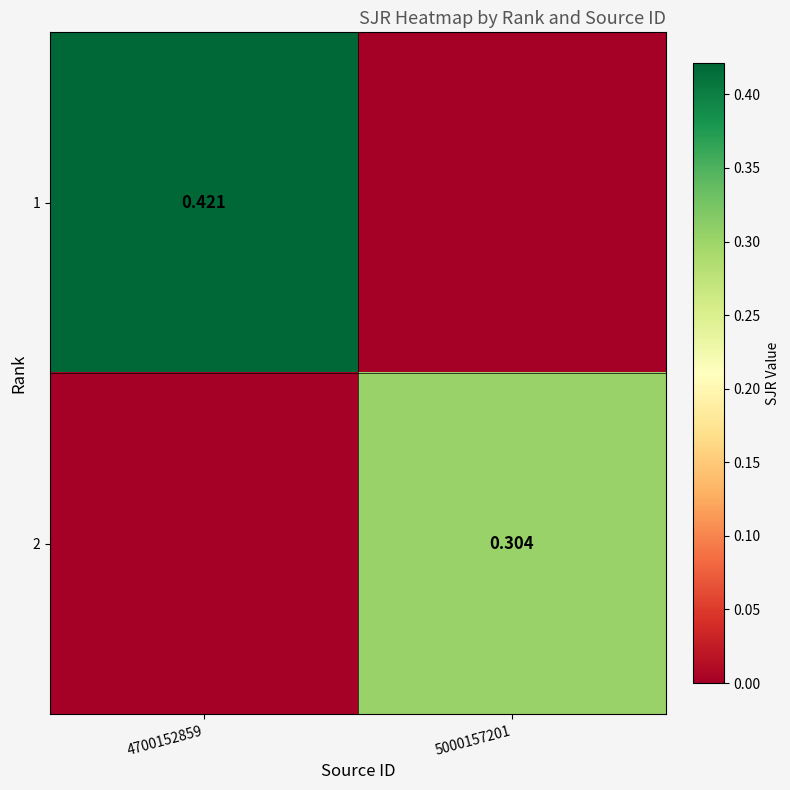

List the series in order of their overall mean, highest first.

1, 2